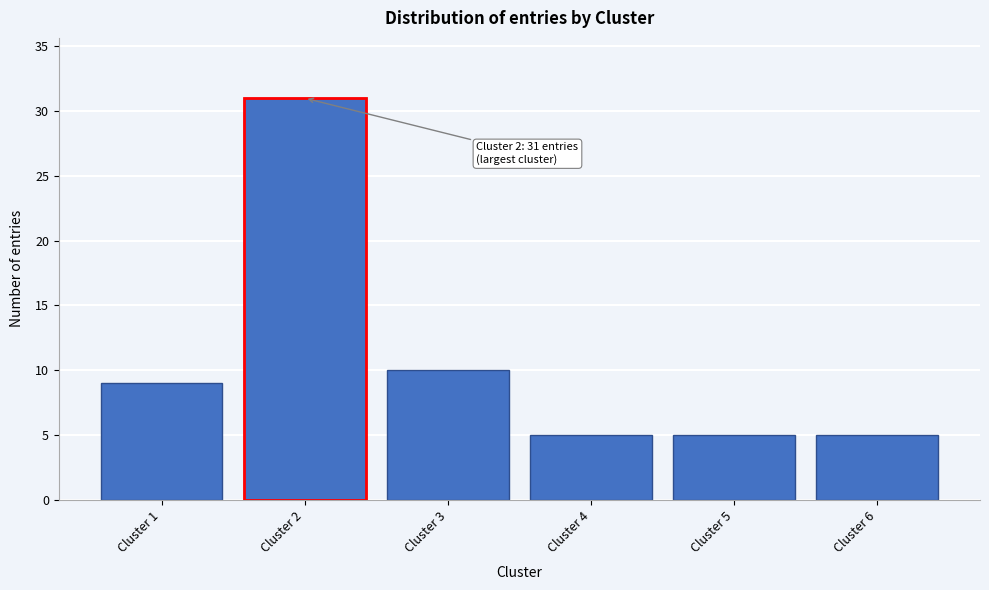

Reading left to right, extract all data points from this chart.

9	31	10	5	5	5